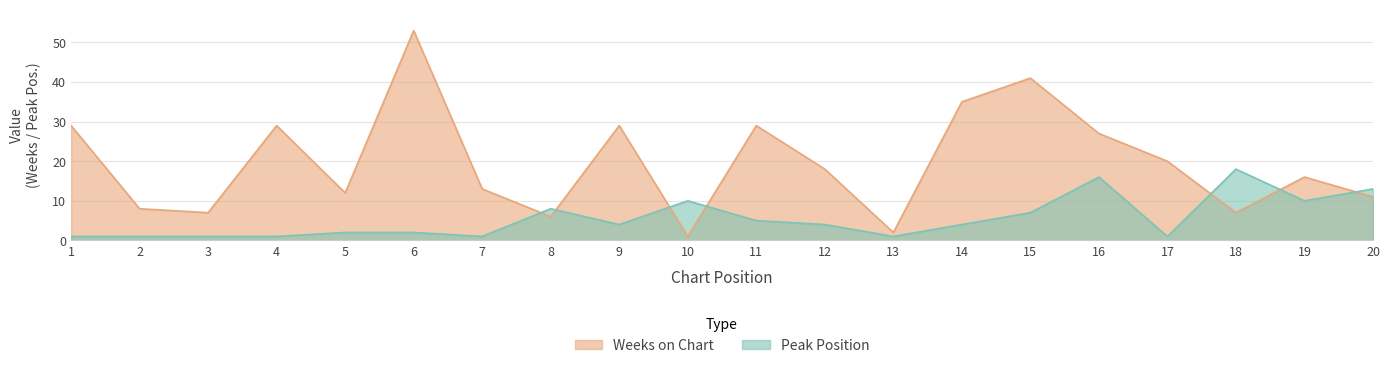

Which category has the highest value in the Weeks on Chart series?

6